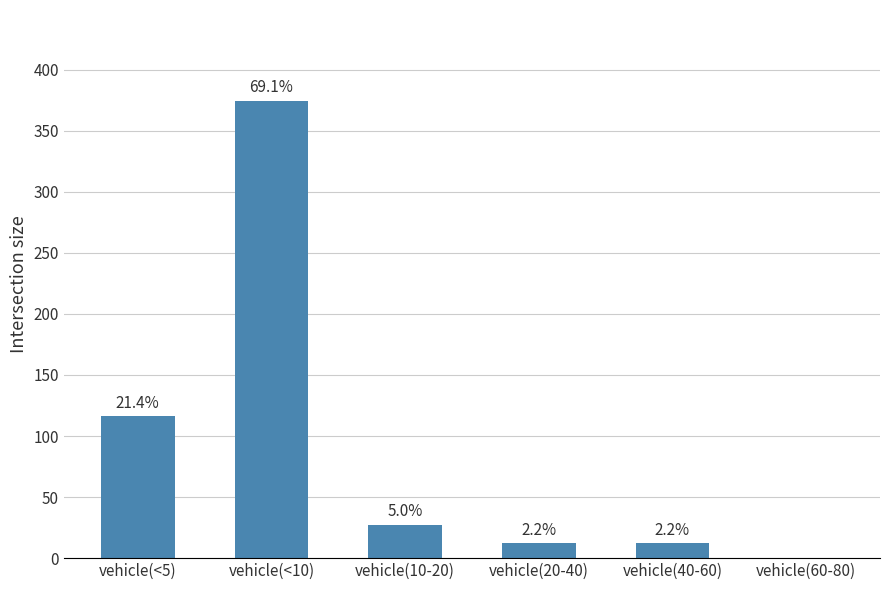

What is the change in value from vehicle(40-60) to vehicle(60-80)?

-12